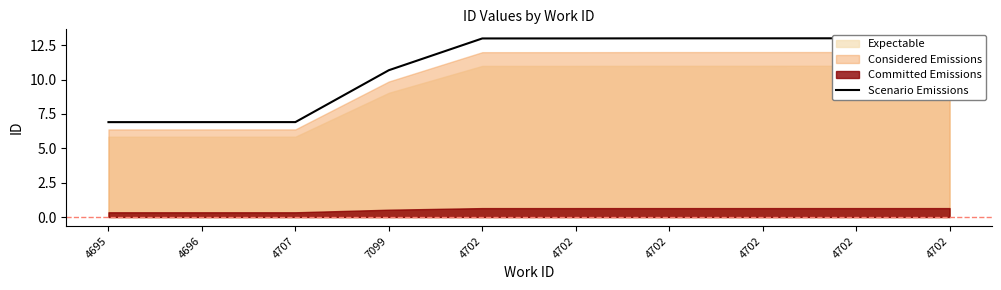

Where is the data nearest to the value 9?

7099